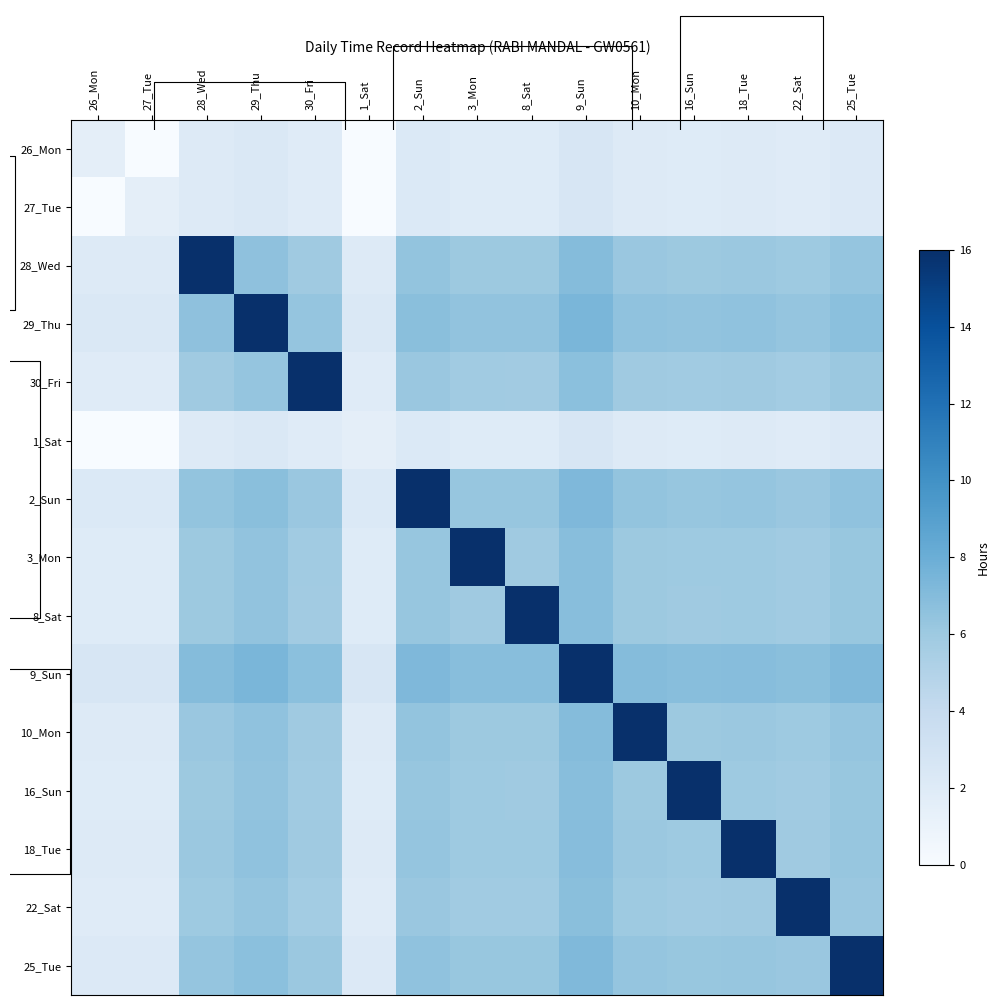

Read the 26_Mon value at 22_Sat.

1.9